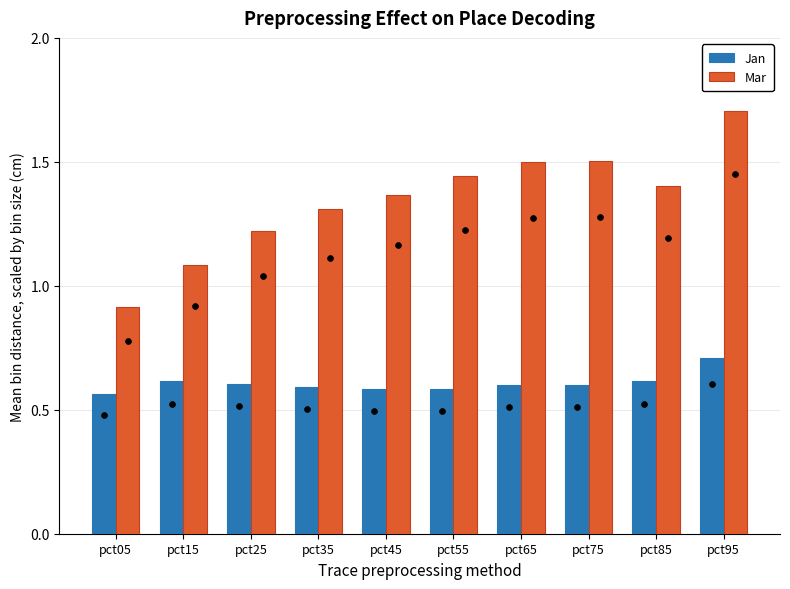

What is the total value across all series at pct35?

1.9